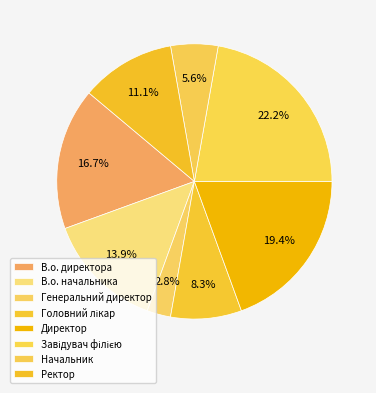

How many segments does this pie chart have?

8